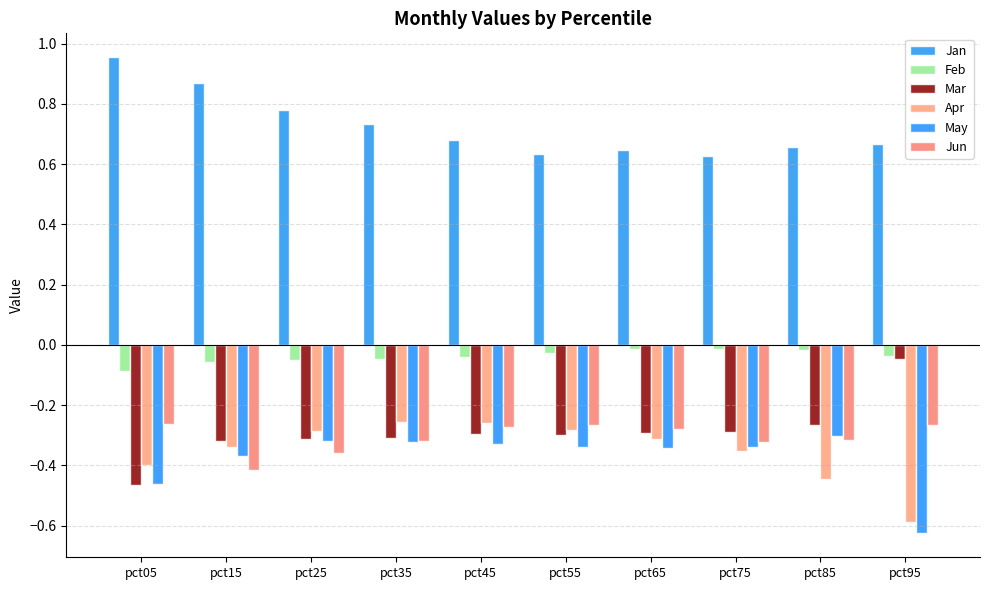

What is the maximum value for Apr?

-0.3